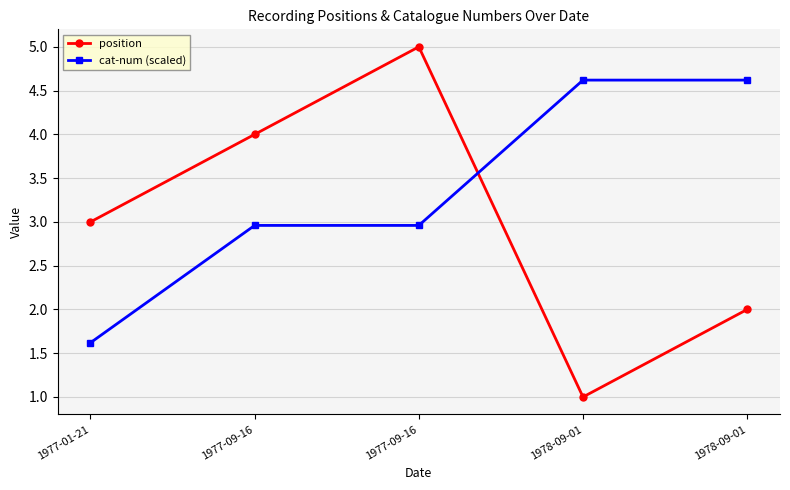

Rank the series by their maximum value, from lowest to highest.

cat-num (scaled), position